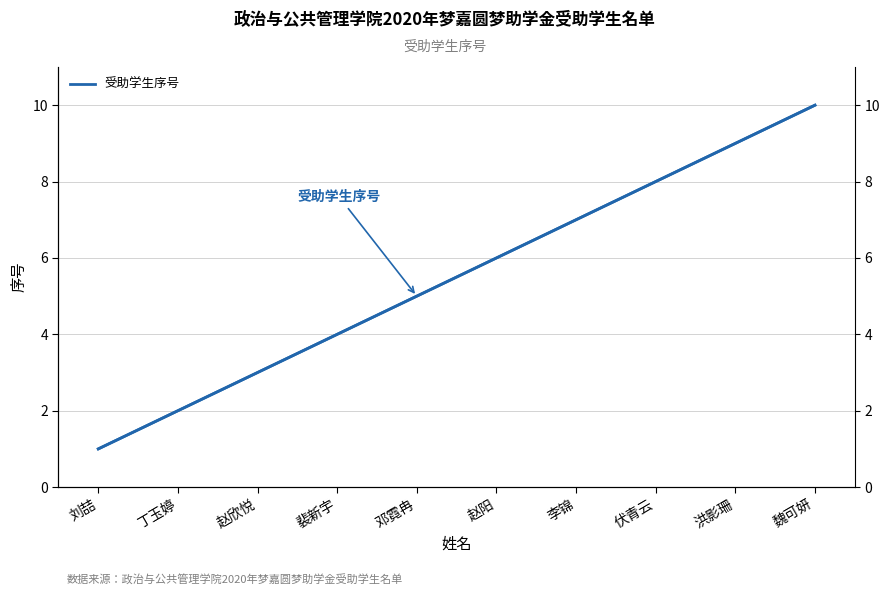

At which category does the chart reach its minimum across all series?

刘喆